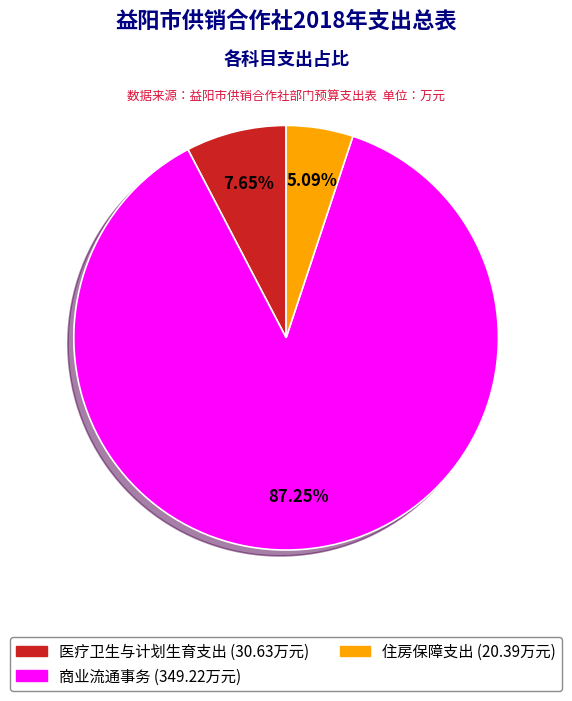

Which category accounts for the majority?

商业流通事务